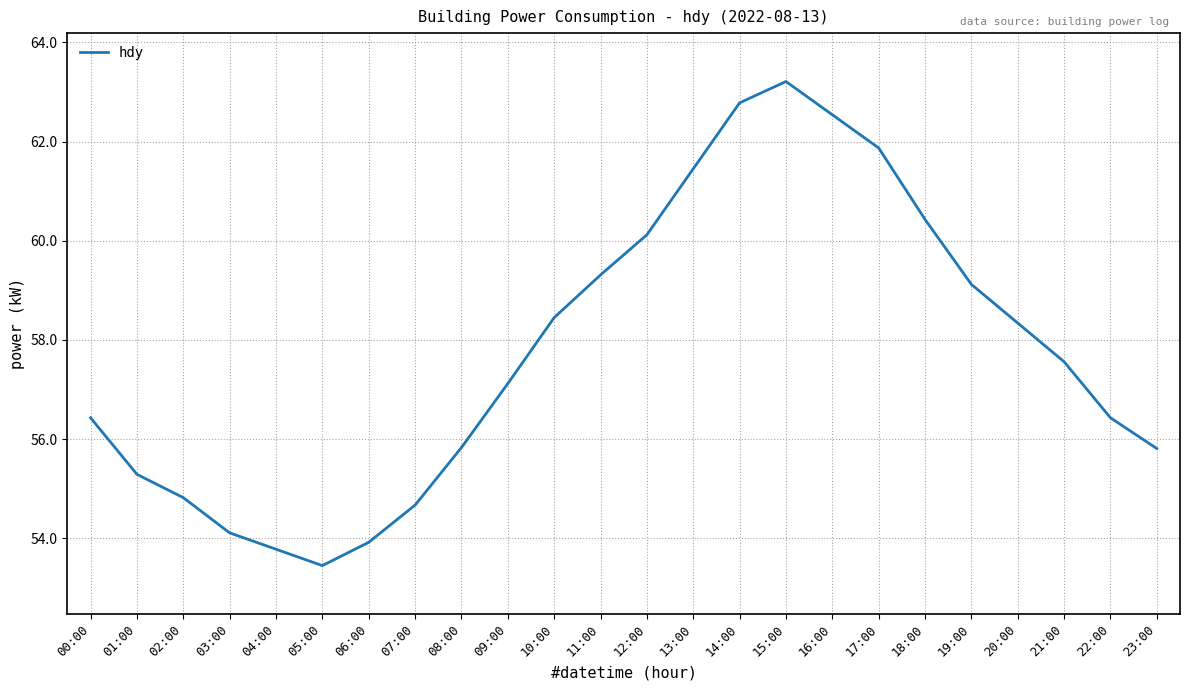

What position from the right is 07:00?

17